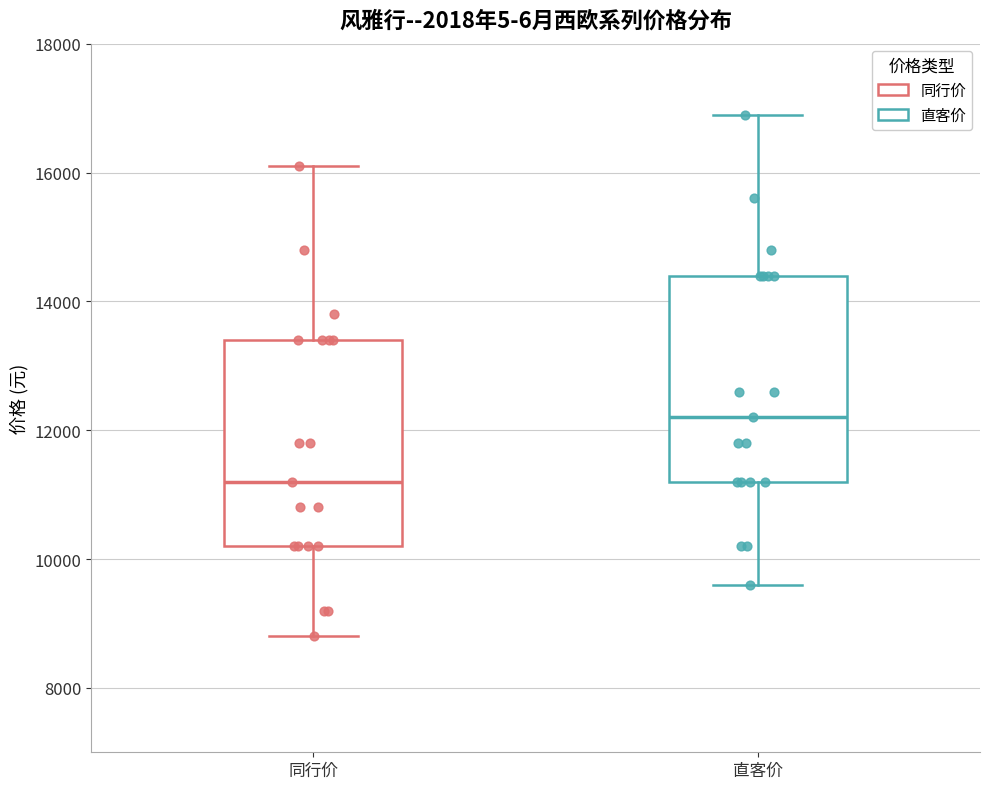

Which box has the highest median line?

直客价